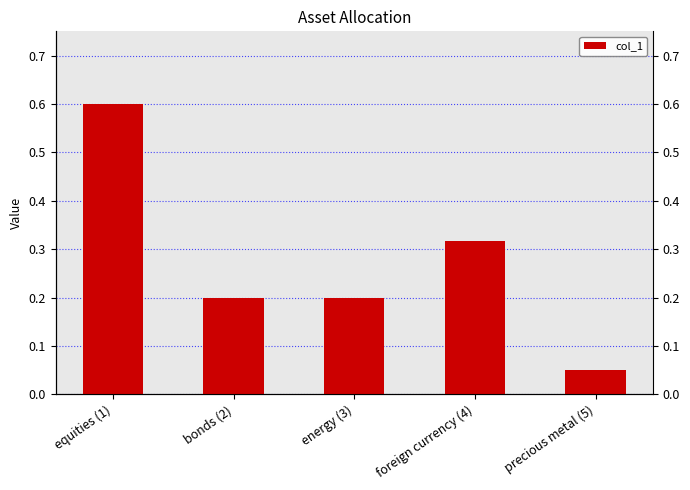

List the labels in order of value, largest first.

equities (1), foreign currency (4), bonds (2), energy (3), precious metal (5)